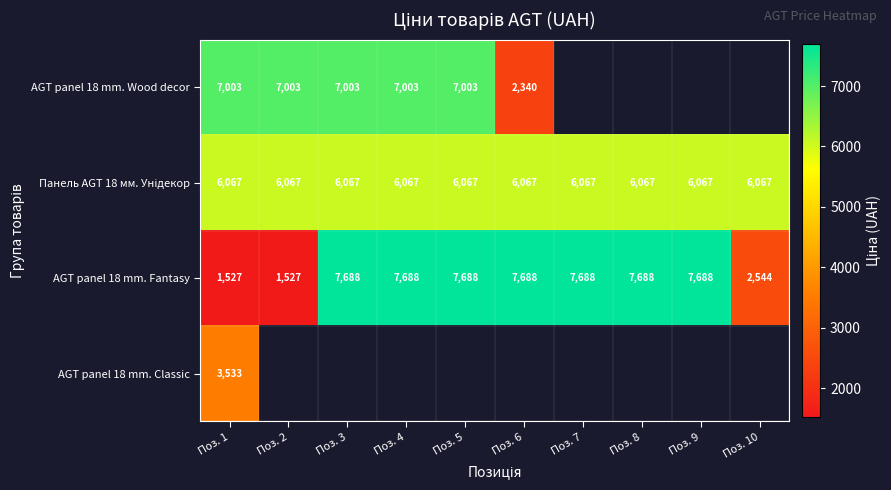

Which category has the lowest value in the AGT panel 18 mm. Fantasy series?

Поз. 1